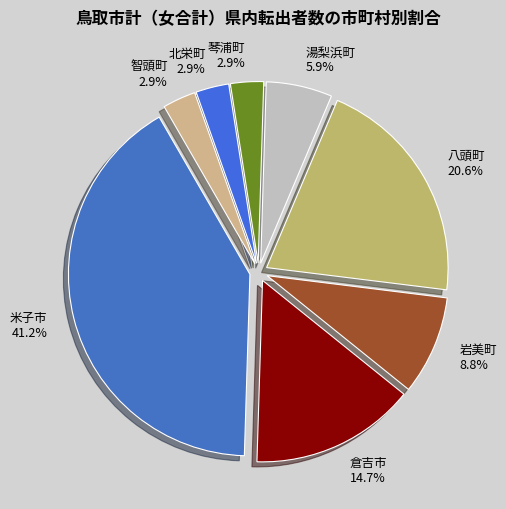

Which slice is the largest?

米子市